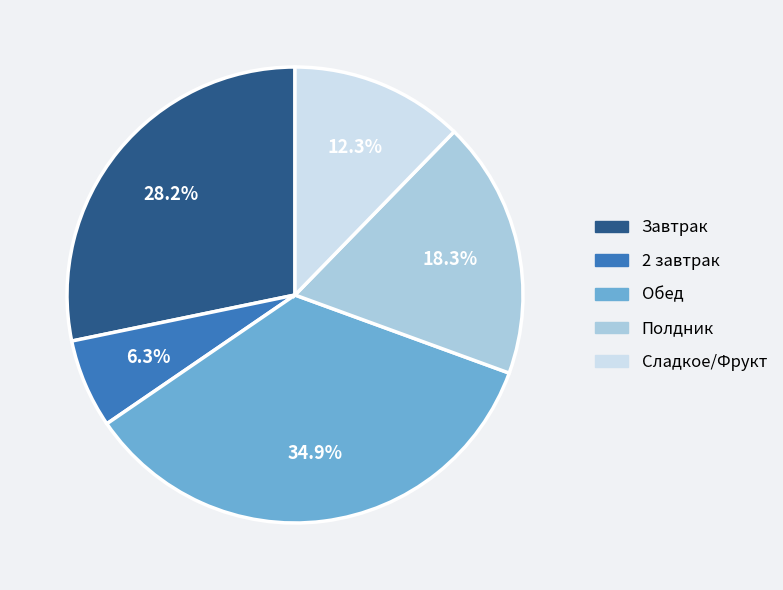

What percentage do Обед and Сладкое/Фрукт together represent?

47.2%